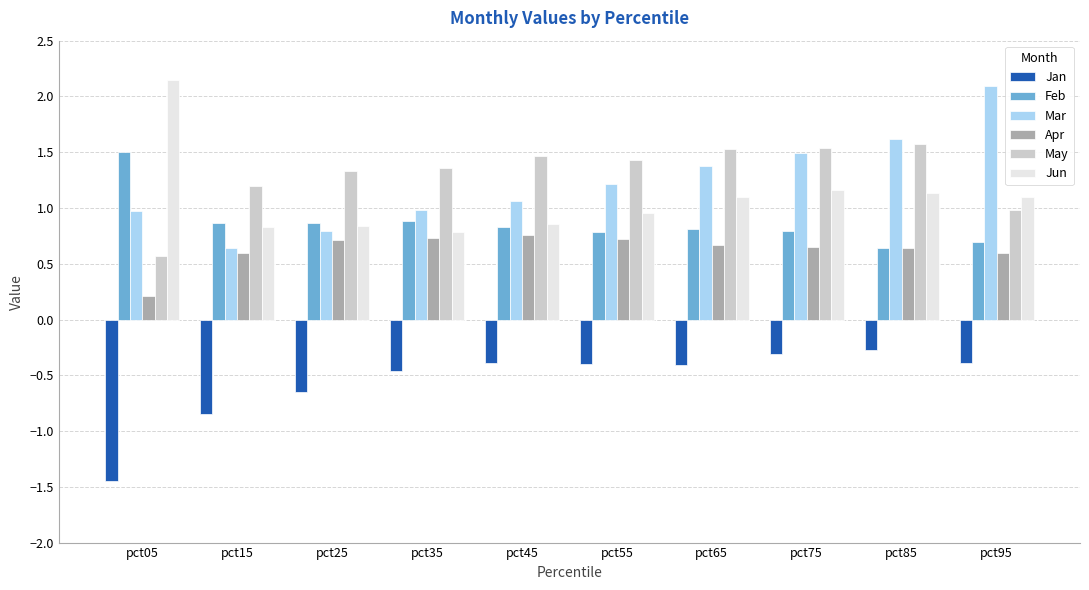

Rank the series by their maximum value, from highest to lowest.

Jun, Mar, May, Feb, Apr, Jan